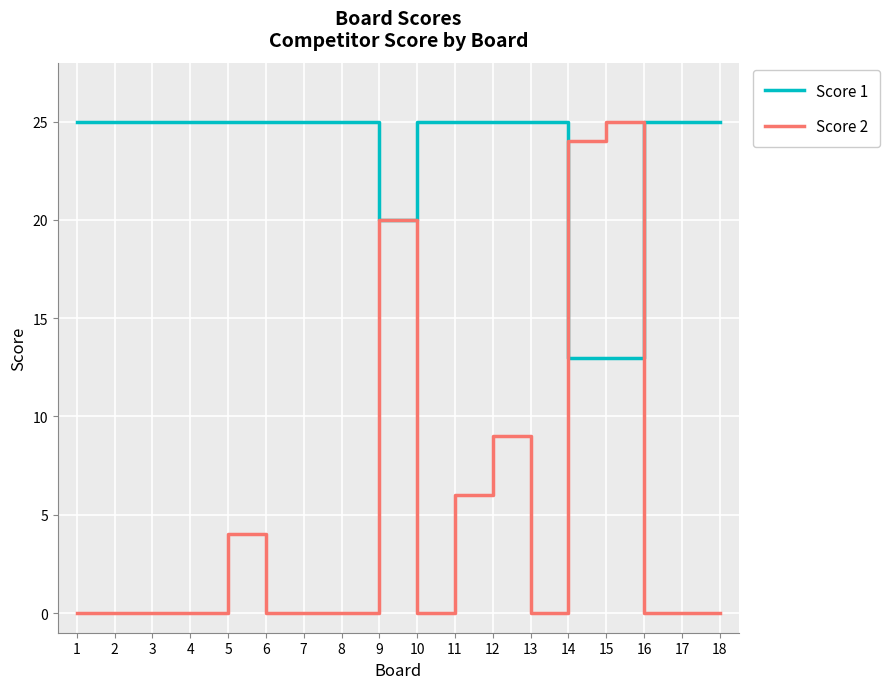

Which series has the widest spread of values?

Score 2